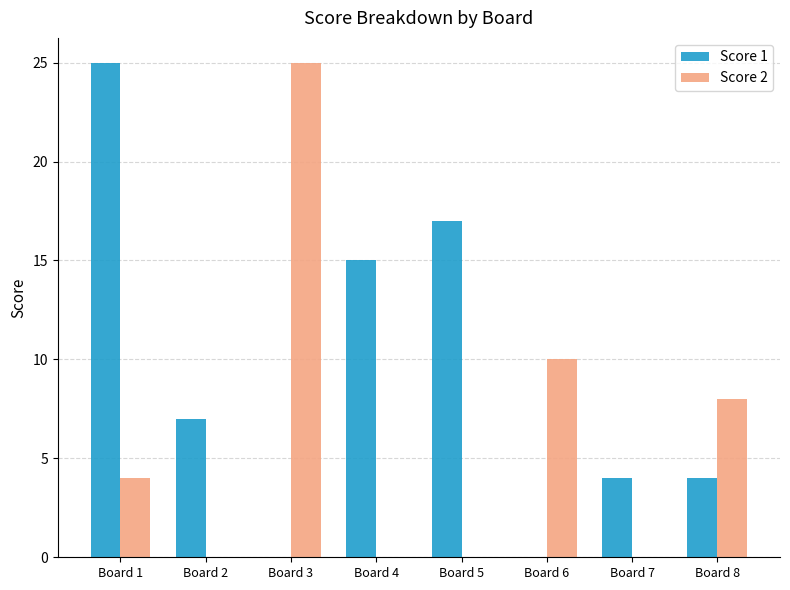

What is the difference between the Score 2 values at Board 4 and Board 8?

8